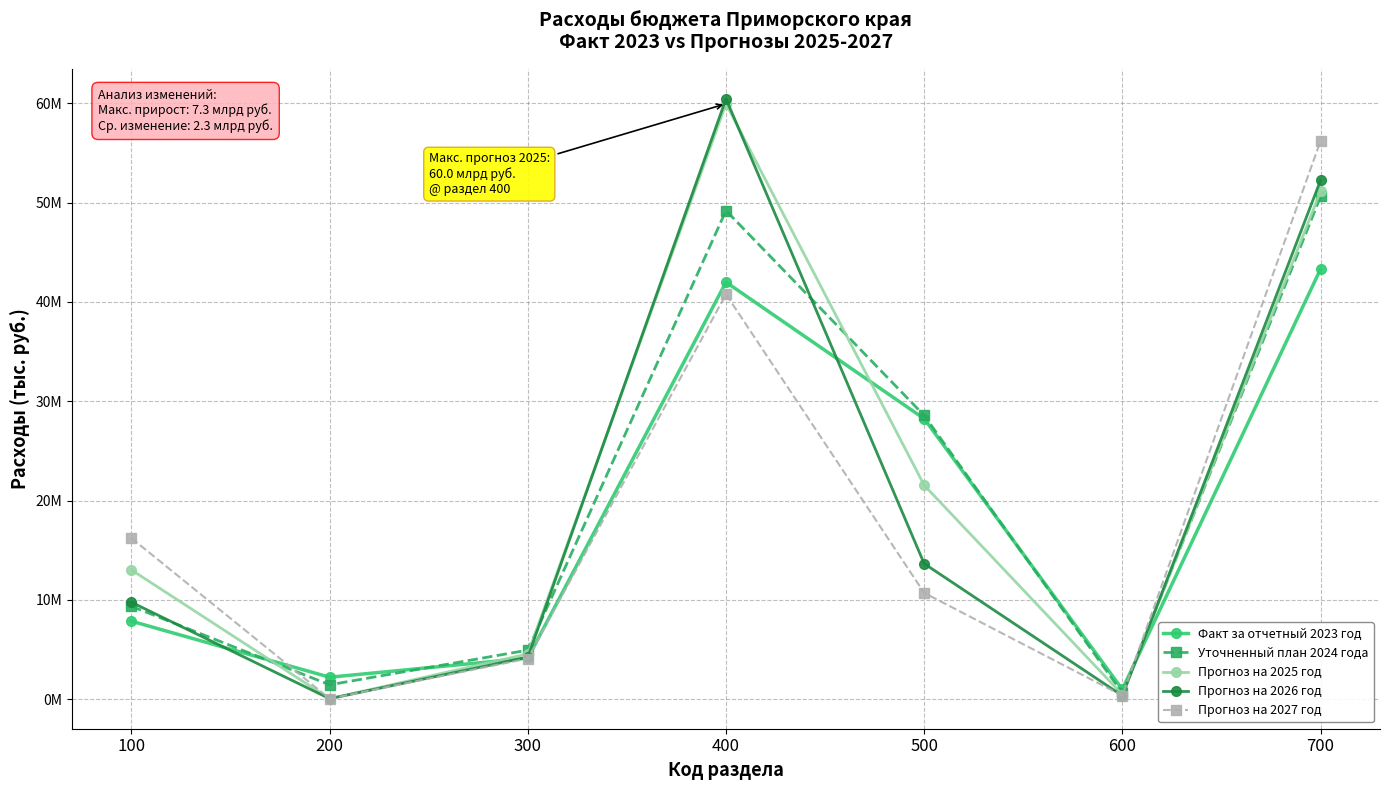

Which label corresponds to the smallest value in the chart?

200